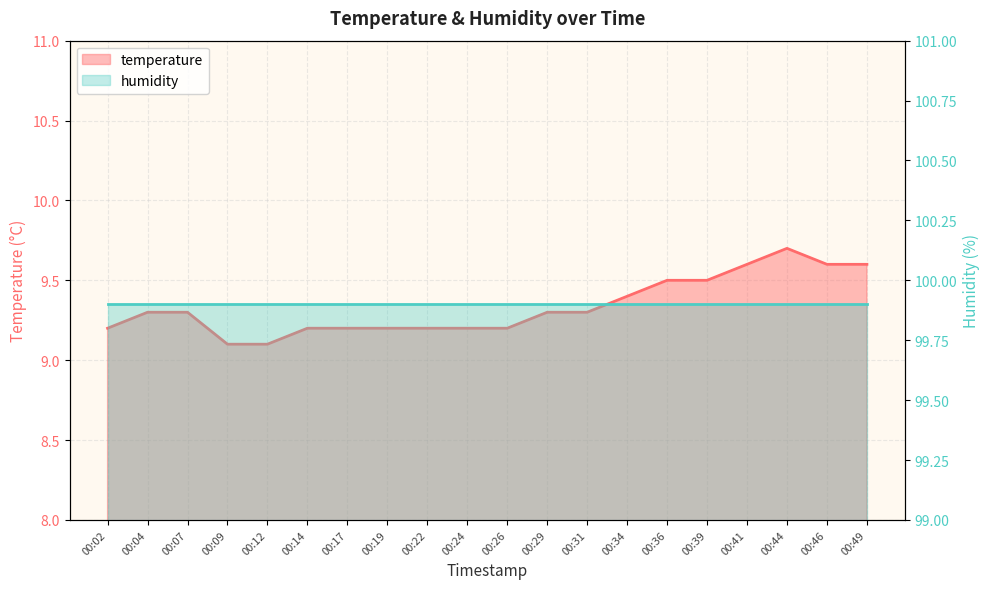

True or false: the data has more than 0 interior local peaks.

True